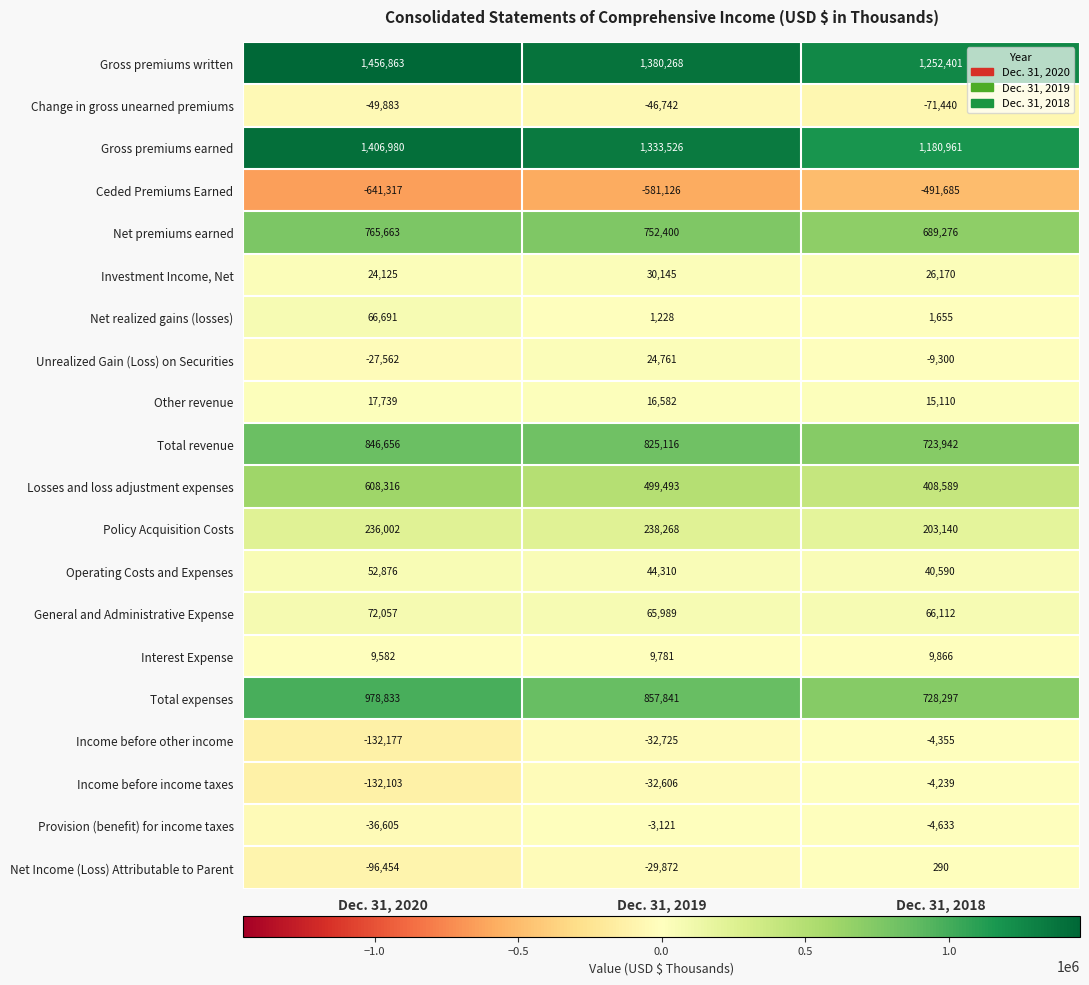

How many data points does each series have?

3